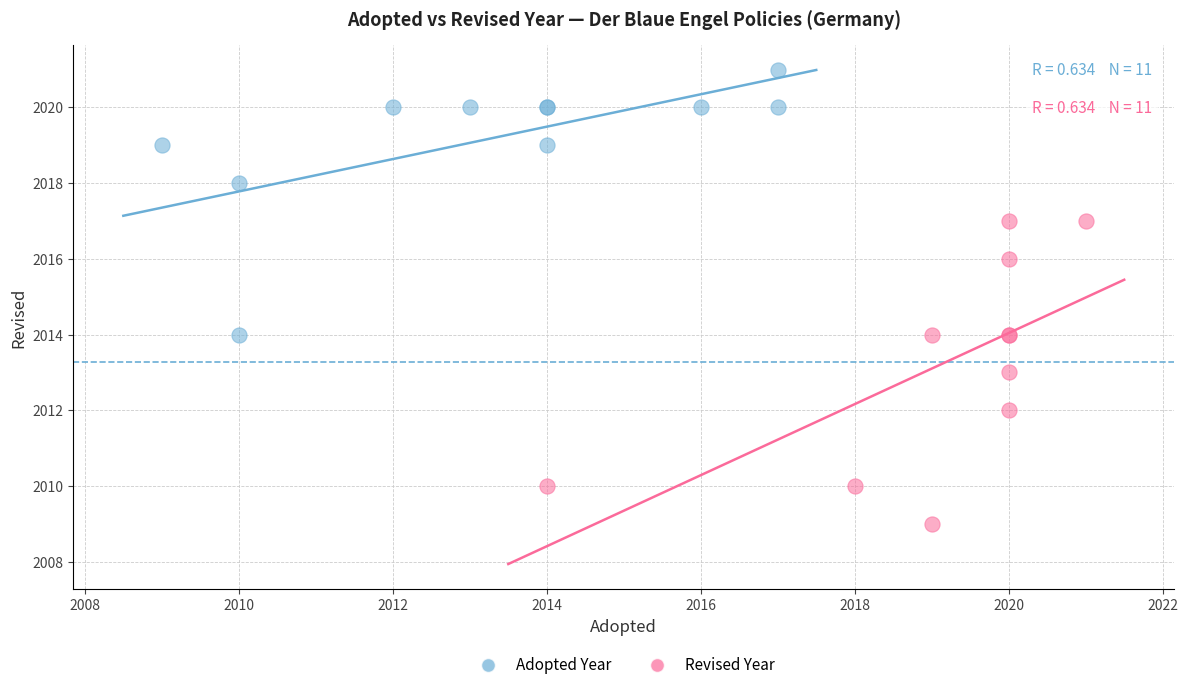

Which series reaches the minimum Y coordinate?

Revised Year